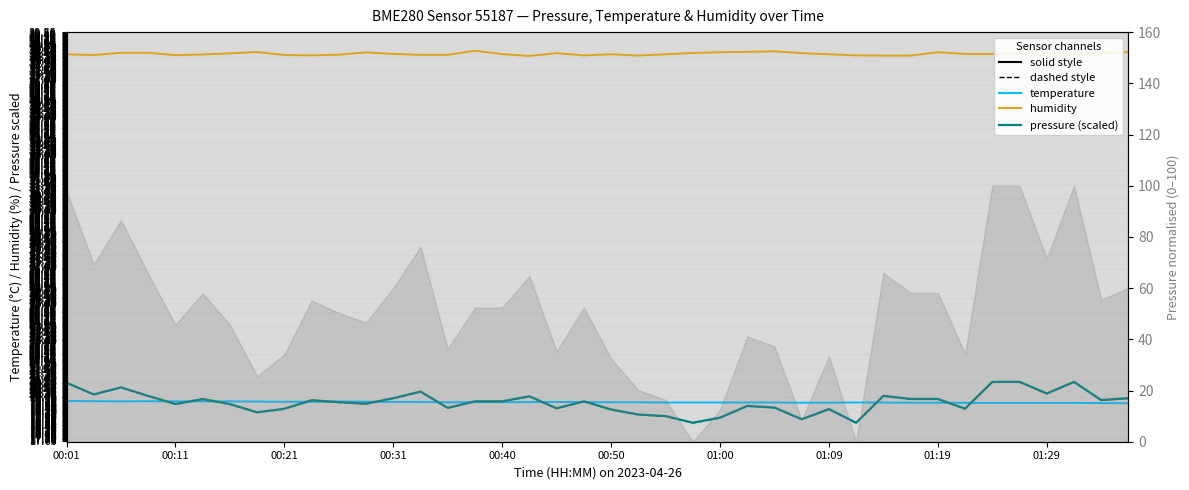

At how many categories does at least one series exceed 38?

40